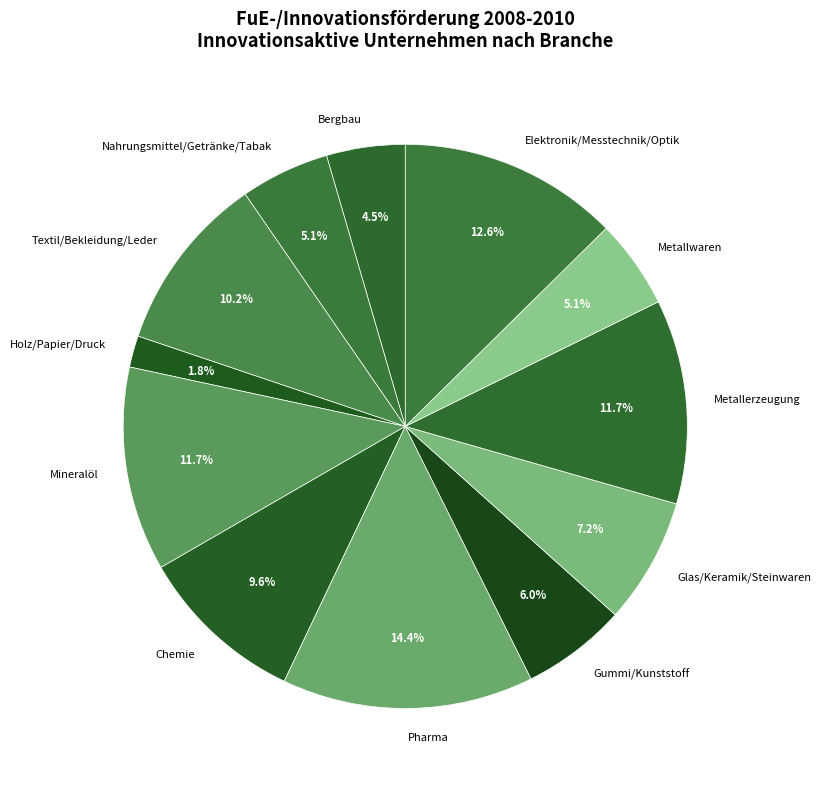

What is the ratio of the value at Elektronik/Messtechnik/Optik to the value at Holz/Papier/Druck?

7.0